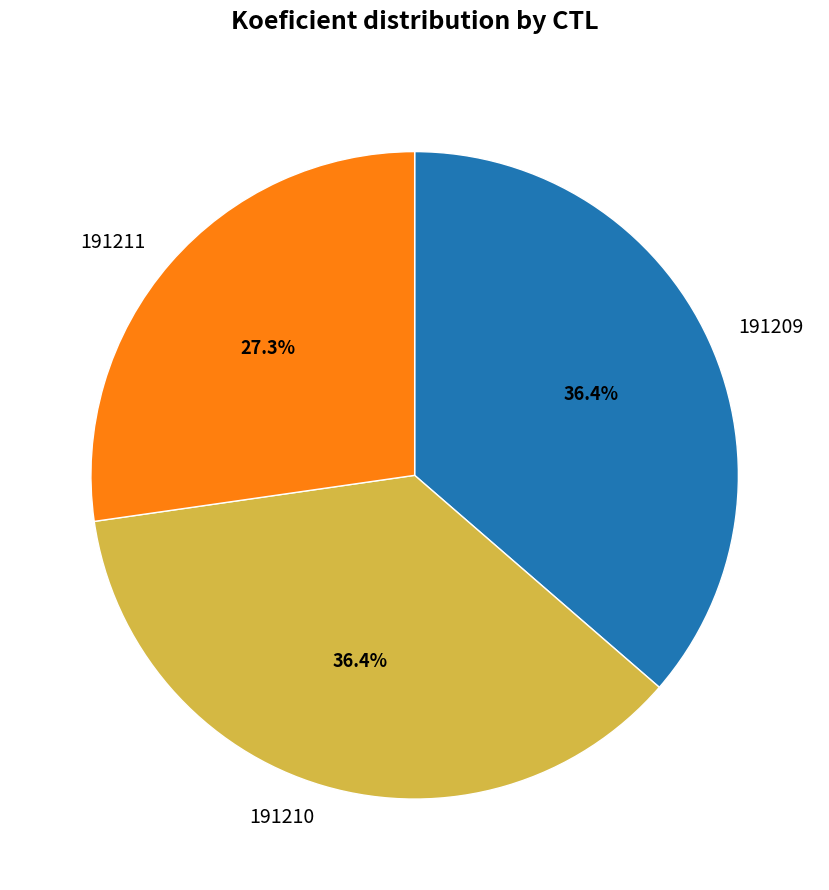

To the nearest percent, what percentage of the pie is 191210?

36%